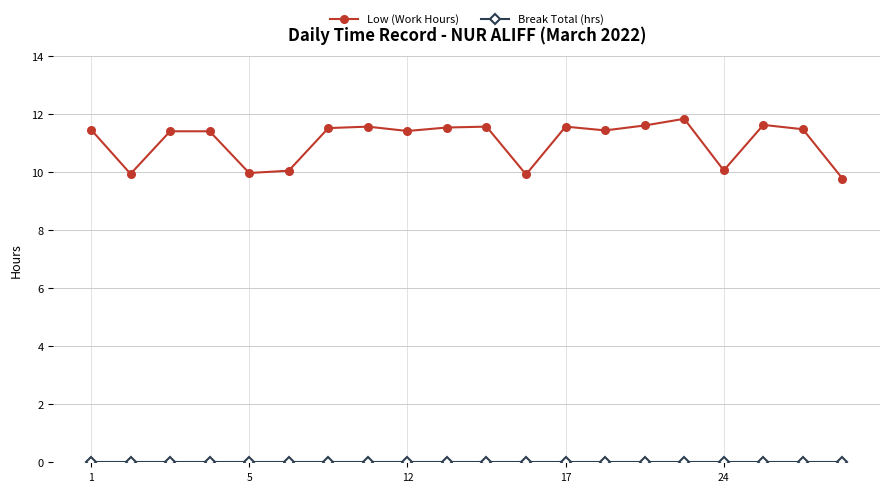

What is the value of the Low (Work Hours) point at the 3rd from the left?

11.4